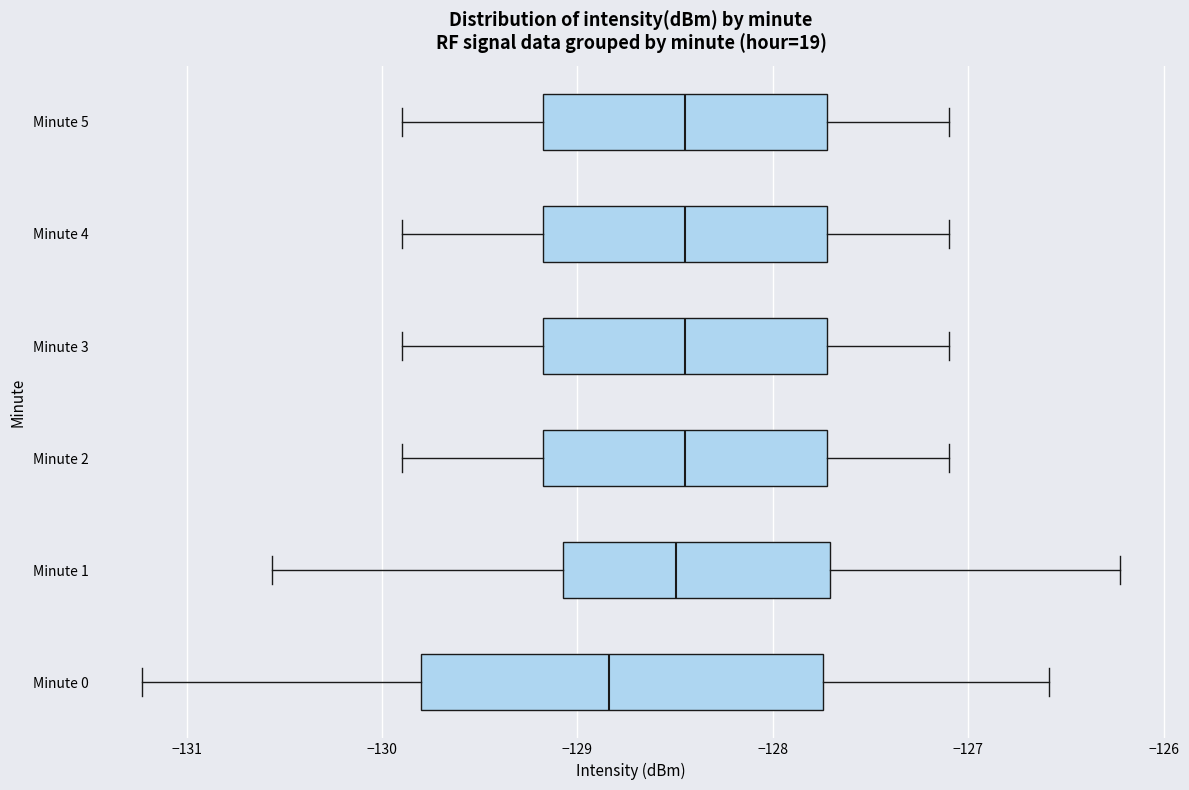

Reading bottom to top, transcribe this box plot: for each box, give where its median line is, the range the box spans, and where its two whiskers end, as read against the x-axis. The values are not printed on the chart, so give them approximately, as read against the axis.

Minute 0: median -128.8, box -129.8 to -127.7, whiskers -131.2 to -126.6
Minute 1: median -128.5, box -129.1 to -127.7, whiskers -130.6 to -126.2
Minute 2: median -128.4, box -129.2 to -127.7, whiskers -129.9 to -127.1
Minute 3: median -128.4, box -129.2 to -127.7, whiskers -129.9 to -127.1
Minute 4: median -128.4, box -129.2 to -127.7, whiskers -129.9 to -127.1
Minute 5: median -128.4, box -129.2 to -127.7, whiskers -129.9 to -127.1